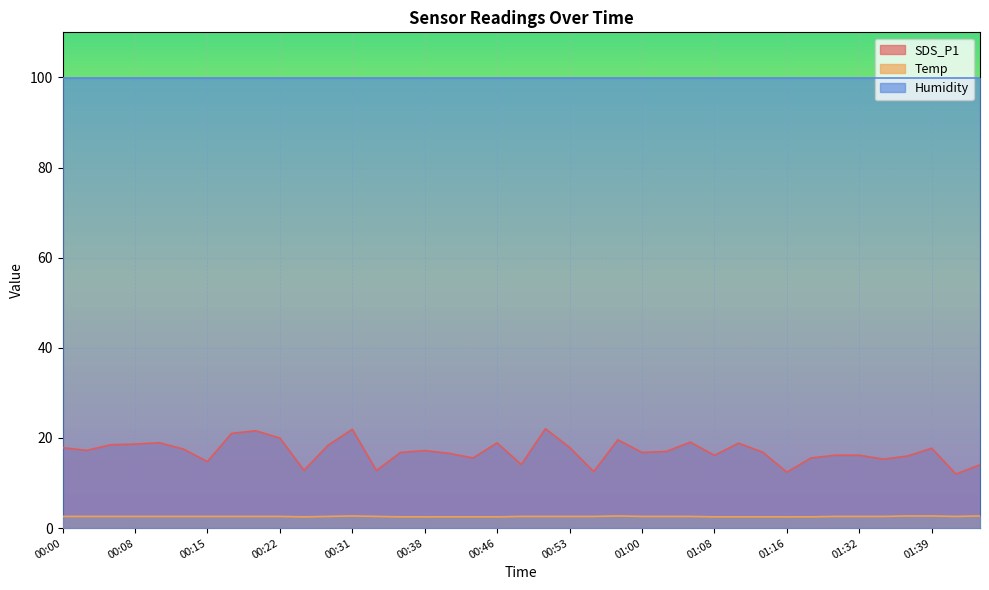

True or false: Temp and SDS_P1 intersect in this chart.

False